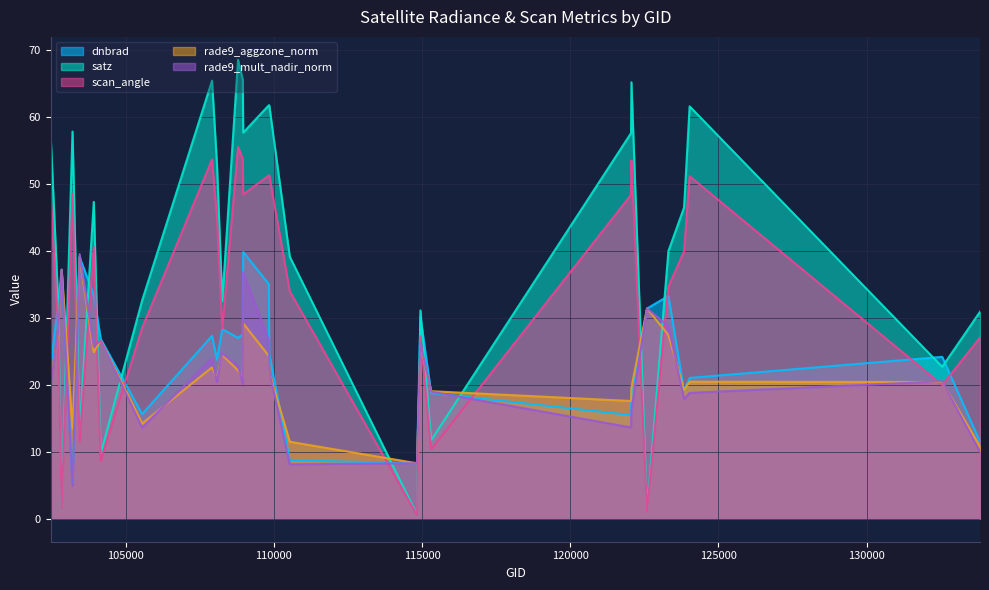

Is the value of dnbrad at 122063 greater than the value of scan_angle at 122051?

No